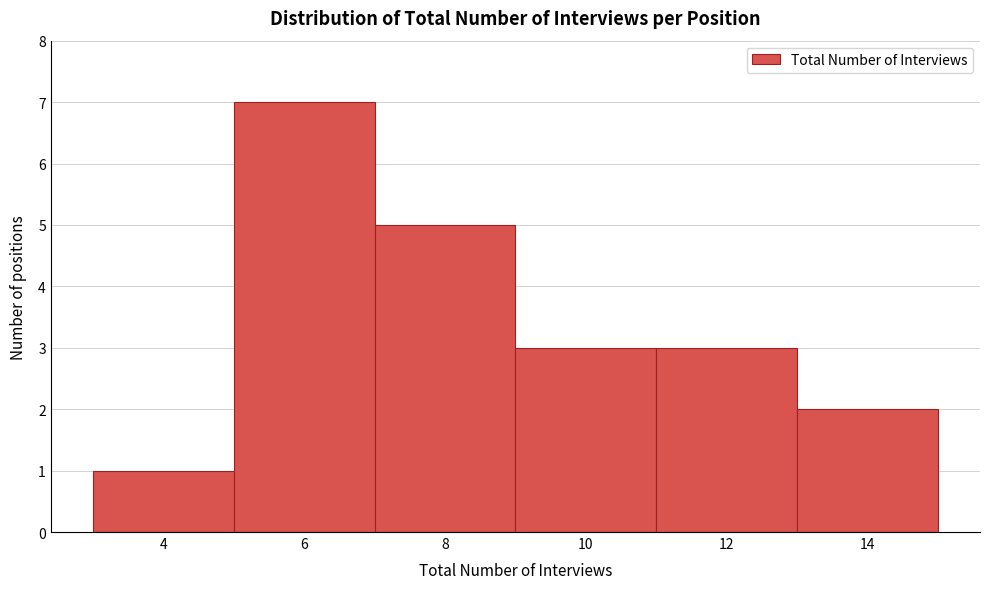

Reading right to left, what are all the values shown in this chart?

14=2	12=3	10=3	8=5	6=7	4=1